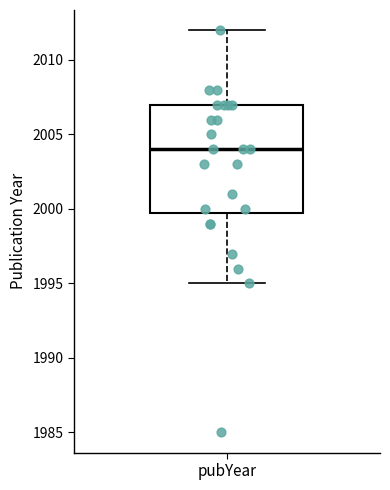

Where does the median line of the box for pubYear sit on the y-axis? The values are not printed on the chart, so give them approximately, as read against the axis.

2004